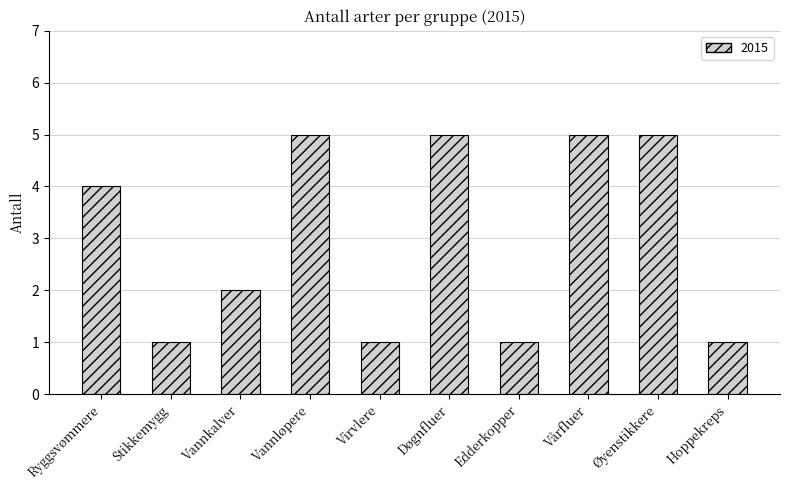

What value does the data have at Døgnfluer?

5